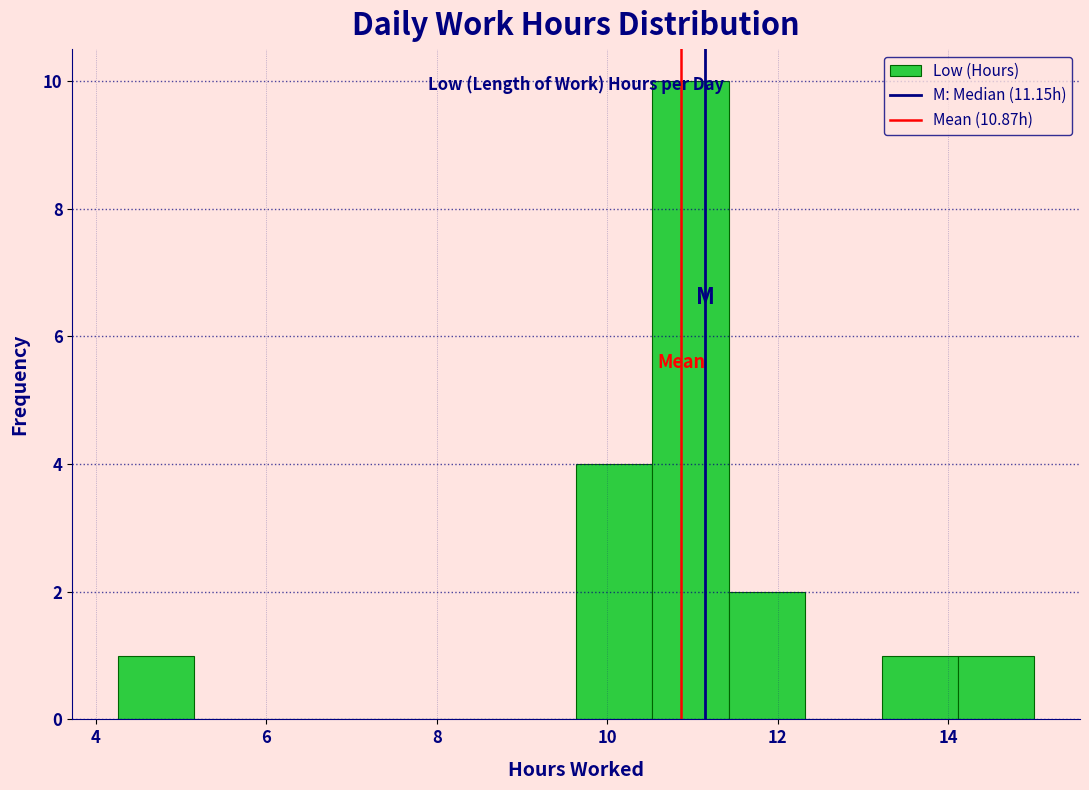

Over which range of the x-axis is the bar tallest?

10.6 to 11.4